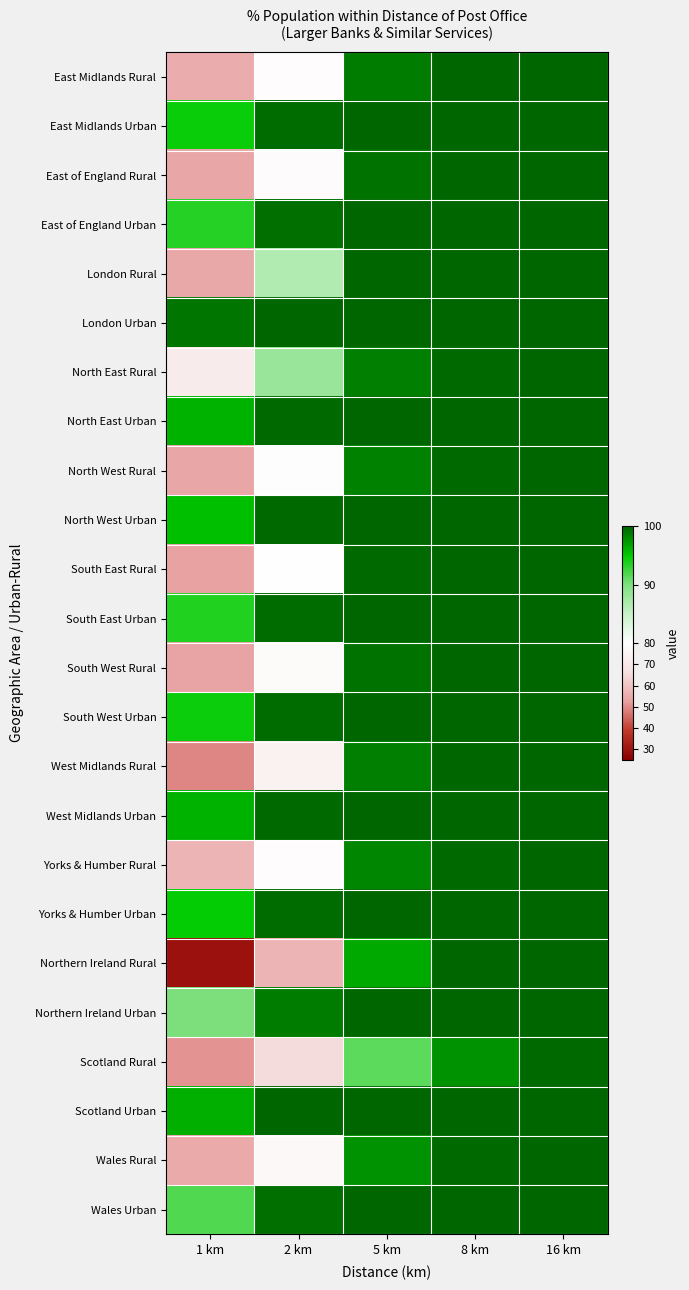

Reading right to left, what are all the values shown in this chart?

East Midlands Rural: 16 km=100.0	8 km=100.0	5 km=98.9	2 km=79.0	1 km=55.5
East Midlands Urban: 16 km=100.0	8 km=100.0	5 km=100.0	2 km=99.6	1 km=94.6
East of England Rural: 16 km=100.0	8 km=100.0	5 km=99.3	2 km=78.5	1 km=54.2
East of England Urban: 16 km=100.0	8 km=100.0	5 km=100.0	2 km=99.4	1 km=93.5
London Rural: 16 km=100.0	8 km=100.0	5 km=100.0	2 km=86.5	1 km=54.3
London Urban: 16 km=100.0	8 km=100.0	5 km=100.0	2 km=100.0	1 km=99.1
North East Rural: 16 km=100.0	8 km=99.8	5 km=98.7	2 km=88.2	1 km=71.2
North East Urban: 16 km=100.0	8 km=100.0	5 km=100.0	2 km=99.8	1 km=96.2
North West Rural: 16 km=100.0	8 km=99.8	5 km=98.5	2 km=79.3	1 km=53.9
North West Urban: 16 km=100.0	8 km=100.0	5 km=100.0	2 km=99.7	1 km=95.5
South East Rural: 16 km=100.0	8 km=100.0	5 km=99.7	2 km=80.1	1 km=53.0
South East Urban: 16 km=100.0	8 km=100.0	5 km=100.0	2 km=99.6	1 km=93.6
South West Rural: 16 km=100.0	8 km=100.0	5 km=99.3	2 km=78.1	1 km=53.5
South West Urban: 16 km=100.0	8 km=100.0	5 km=100.0	2 km=99.6	1 km=94.5
West Midlands Rural: 16 km=100.0	8 km=100.0	5 km=98.7	2 km=74.1	1 km=49.3
West Midlands Urban: 16 km=100.0	8 km=100.0	5 km=100.0	2 km=99.8	1 km=96.2
Yorks & Humber Rural: 16 km=100.0	8 km=99.7	5 km=98.4	2 km=79.0	1 km=56.9
Yorks & Humber Urban: 16 km=100.0	8 km=100.0	5 km=100.0	2 km=99.6	1 km=94.7
Northern Ireland Rural: 16 km=100.0	8 km=99.9	5 km=96.6	2 km=56.9	1 km=29.3
Northern Ireland Urban: 16 km=100.0	8 km=100.0	5 km=100.0	2 km=98.9	1 km=90.1
Scotland Rural: 16 km=99.8	8 km=97.8	5 km=91.3	2 km=65.6	1 km=51.0
Scotland Urban: 16 km=100.0	8 km=100.0	5 km=100.0	2 km=99.9	1 km=96.3
Wales Rural: 16 km=100.0	8 km=99.7	5 km=97.7	2 km=77.4	1 km=55.0
Wales Urban: 16 km=100.0	8 km=100.0	5 km=100.0	2 km=99.4	1 km=91.8